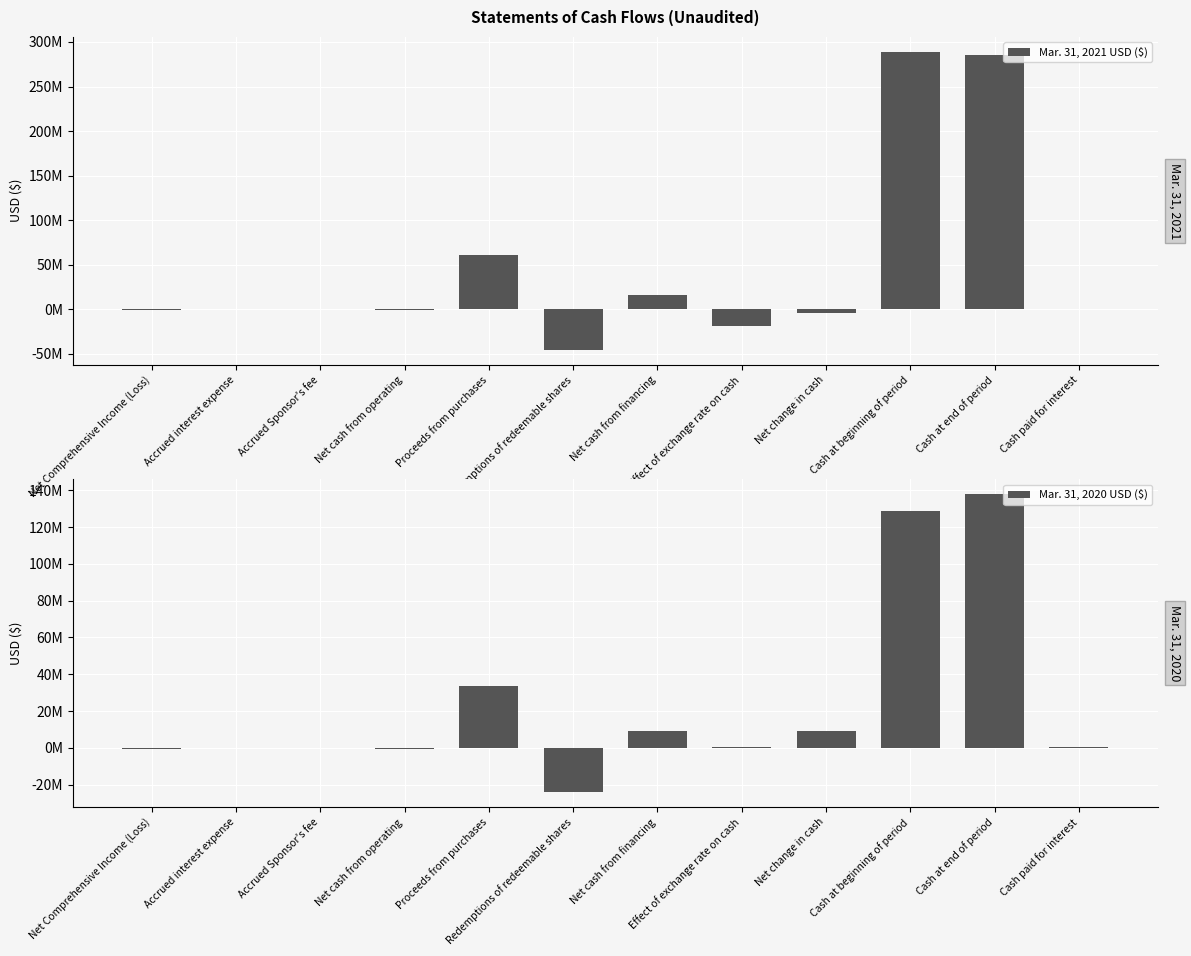

Which category has the lowest value across all series?

Redemptions of redeemable shares